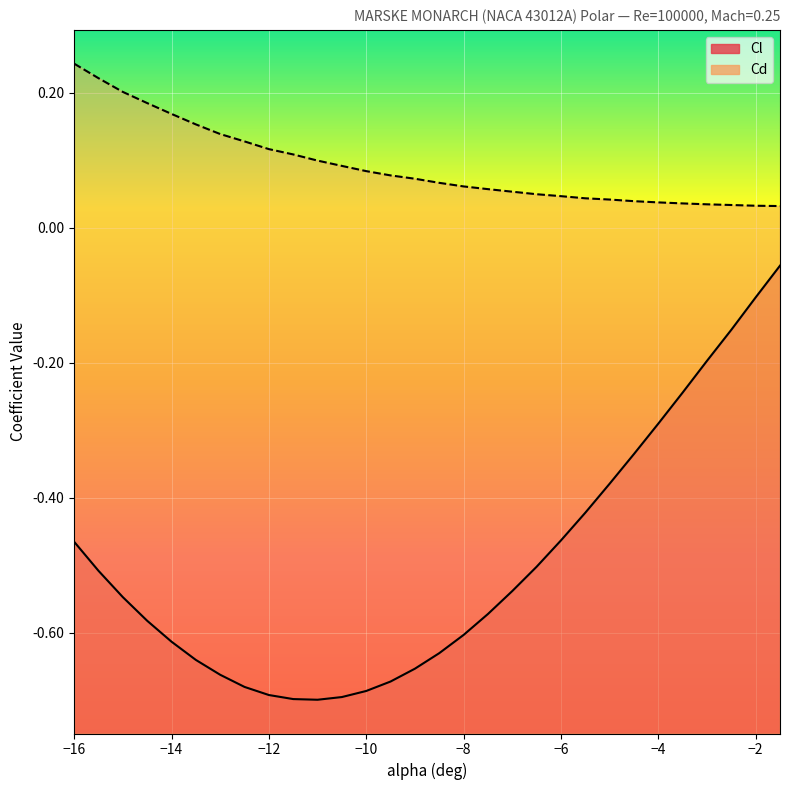

Is the value of Cl at -13.0 greater than the value of Cd at -6.0?

No